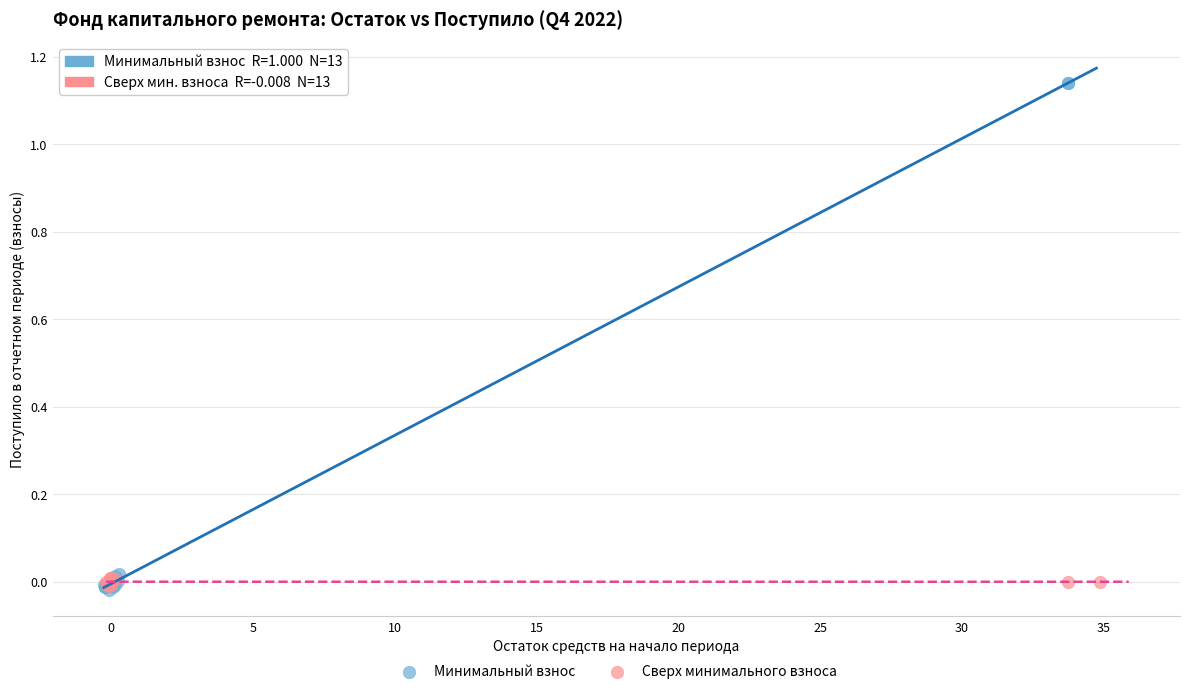

Which series reaches the maximum Y coordinate?

Минимальный взнос